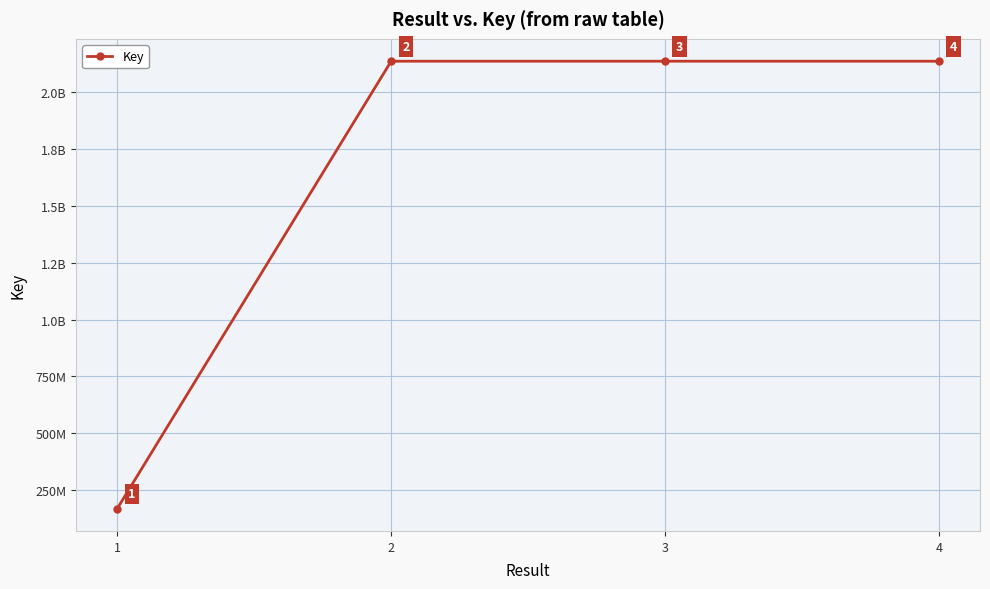

Does the chart have visible grid lines?

Yes